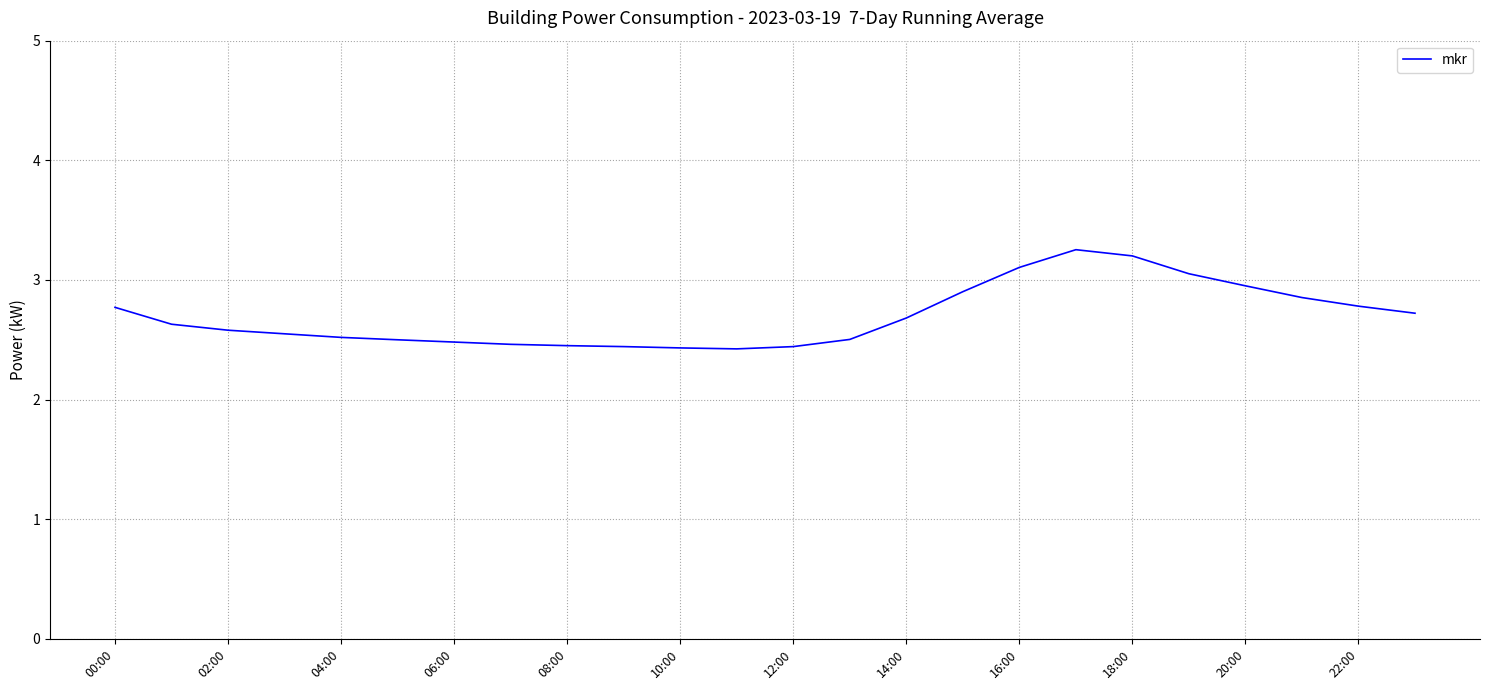

What is the difference between the maximum and minimum values?

0.8